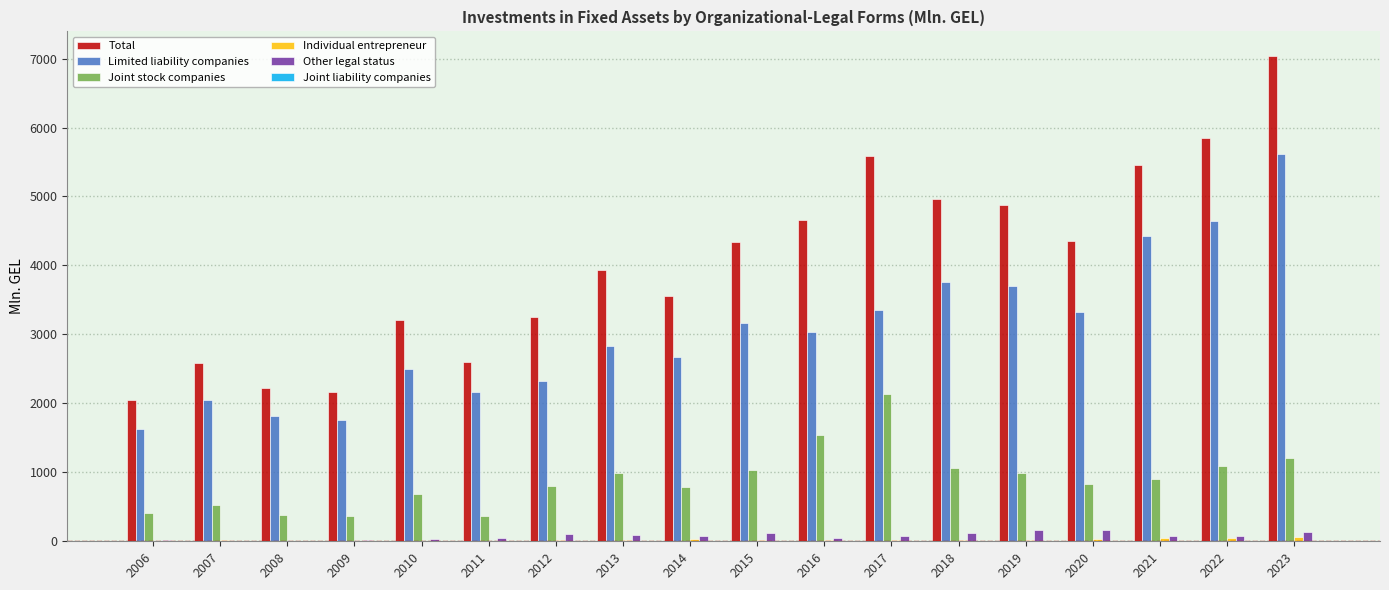

What is the sum of all Limited liability companies values?

54793.6